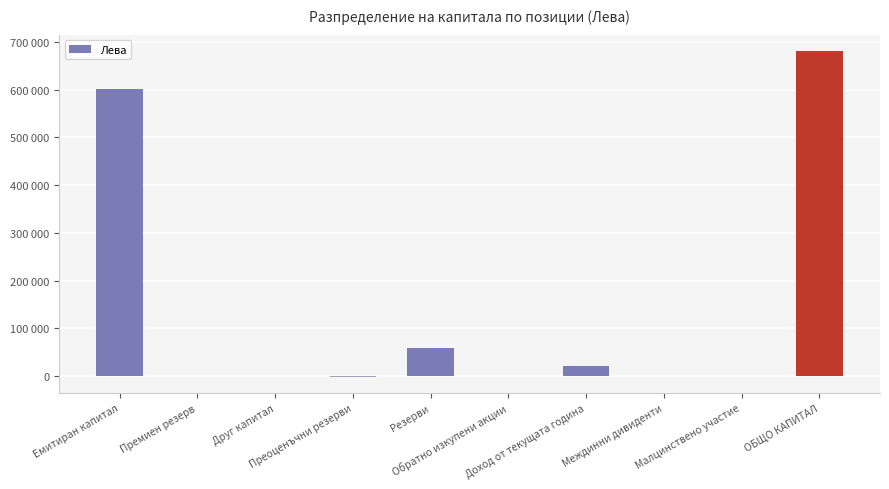

What is the label of the 10th bar from the right?

Емитиран капитал